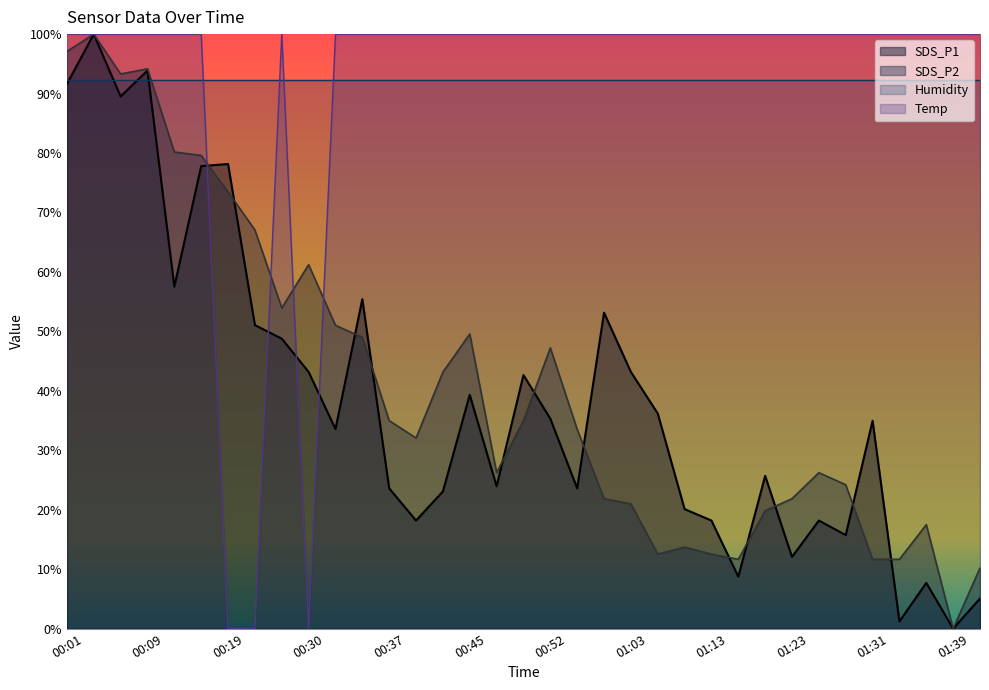

What position from the right is 01:34?

4